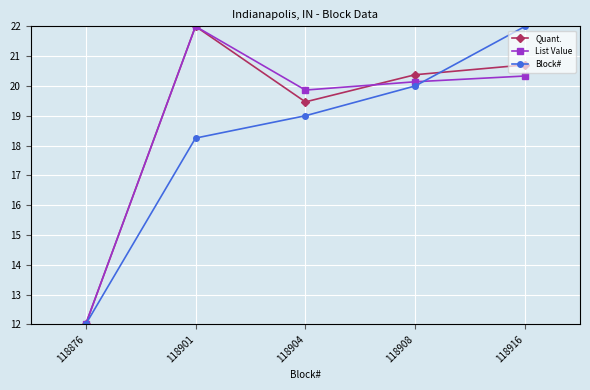

At which label is List Value closest to 17?

118904